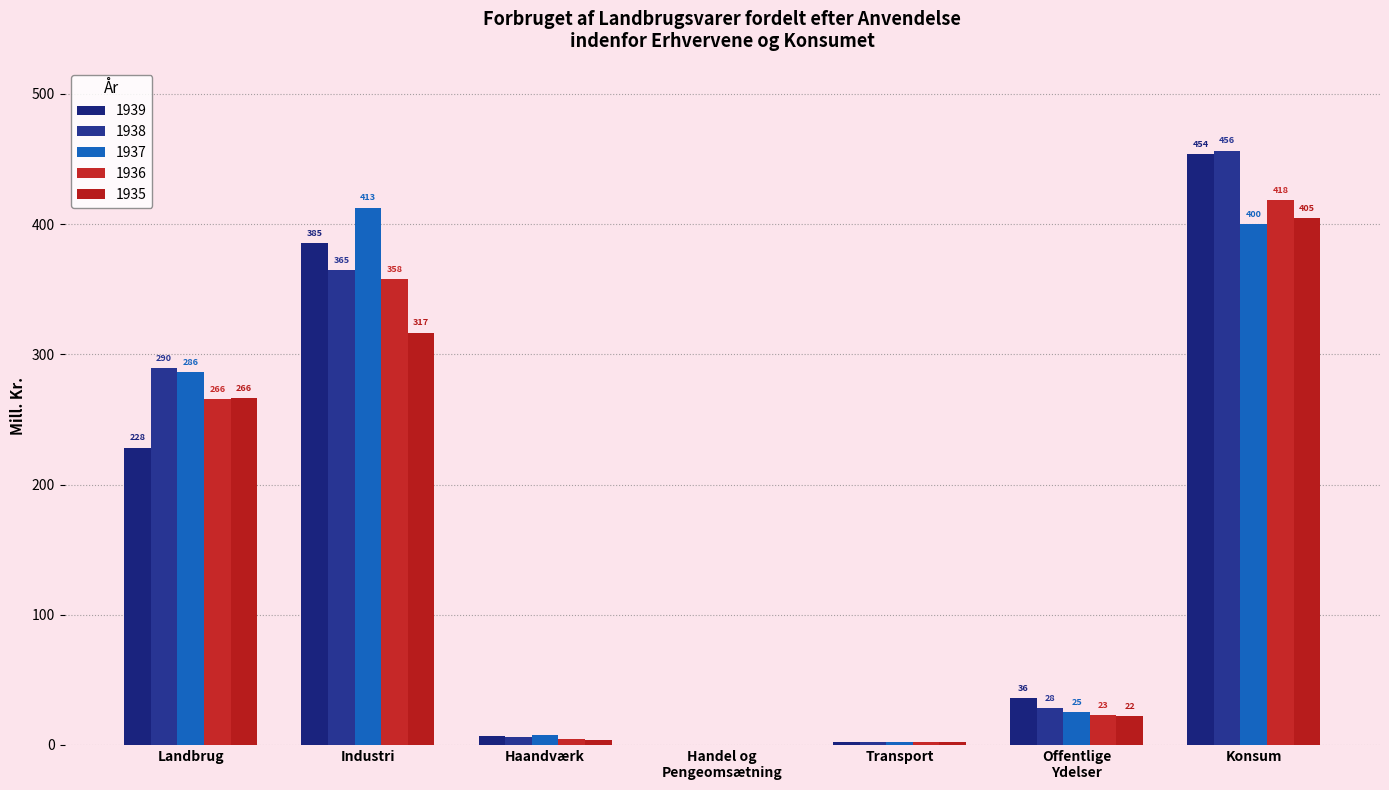

Between Haandværk and Handel og
Pengeomsætning, which series saw the biggest shift?

1937